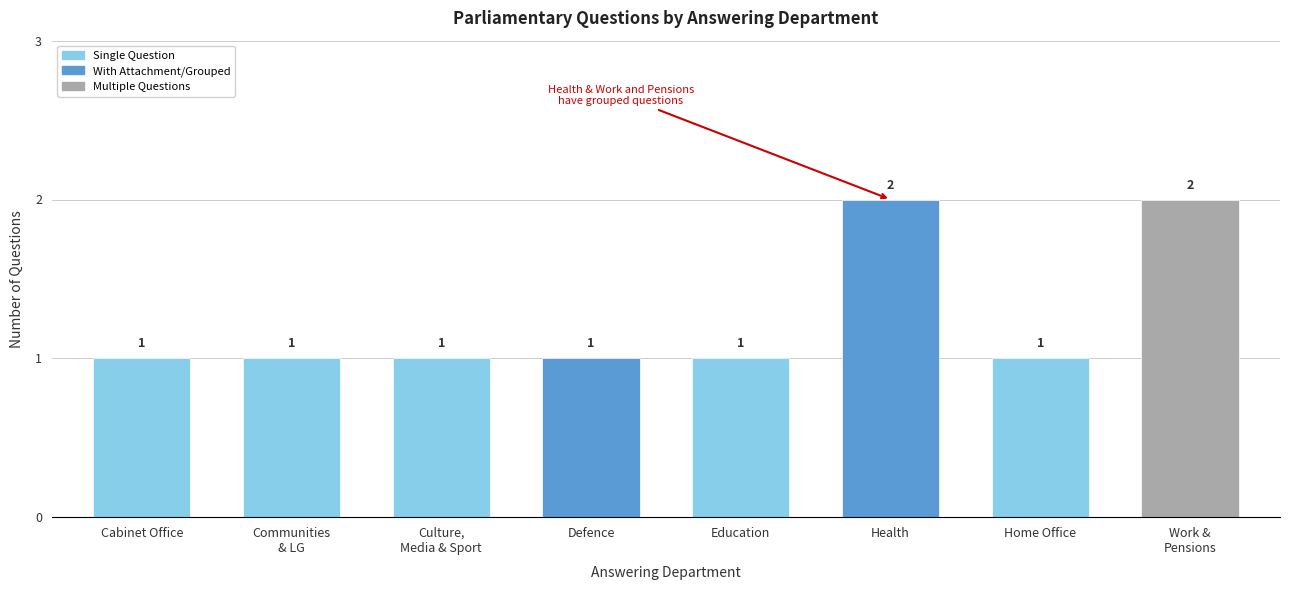

What is the label of the 6th bar from the right?

Culture,
Media & Sport